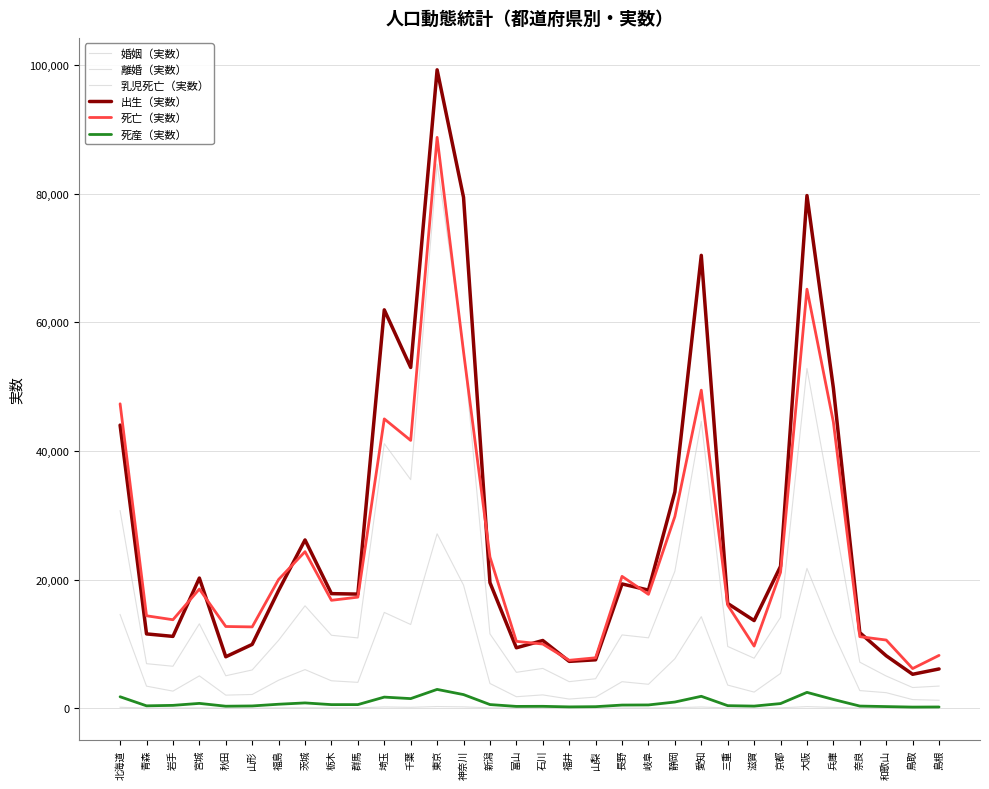

At which category does the chart reach its minimum across all series?

鳥取